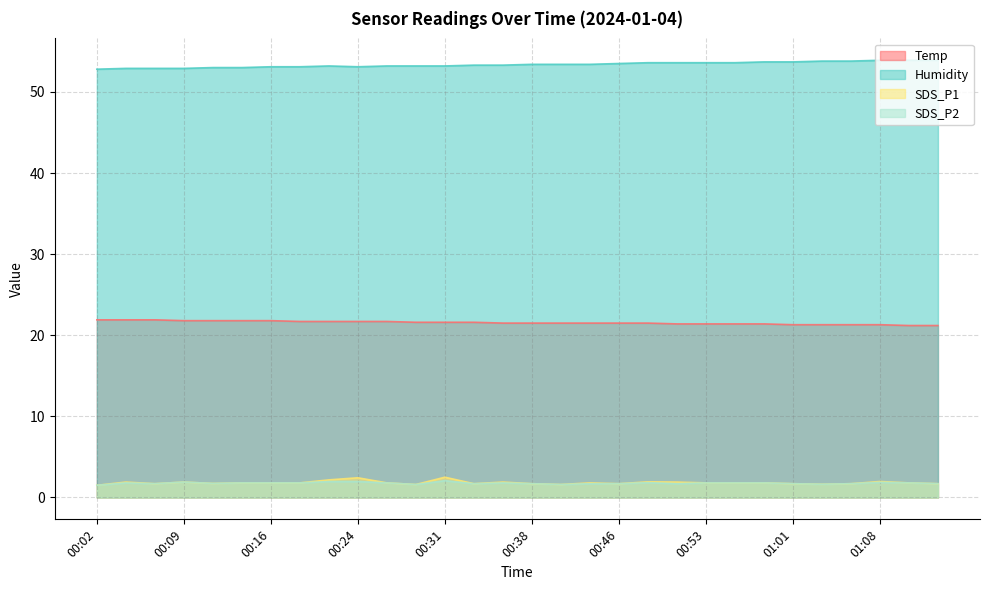

How many lines are shown in the chart?

4